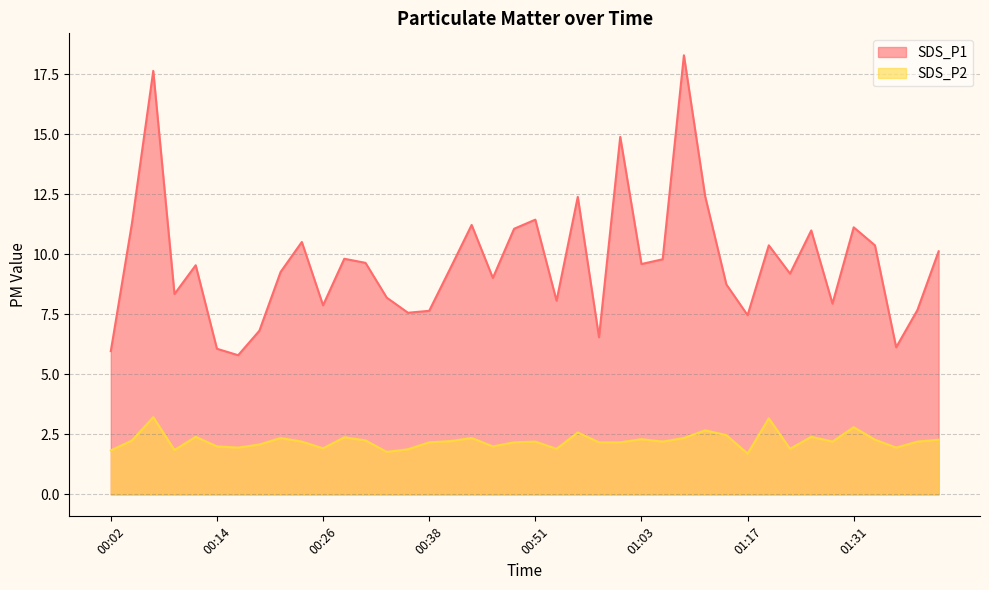

What are all the series names shown in the legend?

SDS_P1, SDS_P2